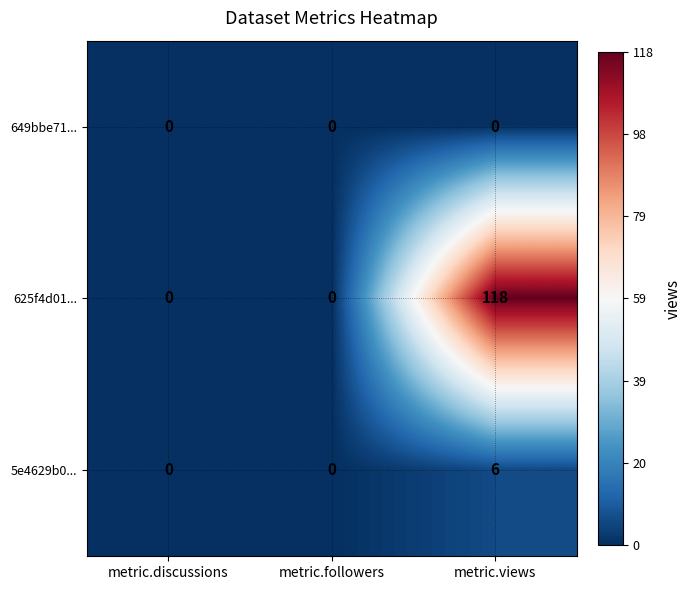

List the series in order of their peak value, lowest first.

649bbe71..., 5e4629b0..., 625f4d01...